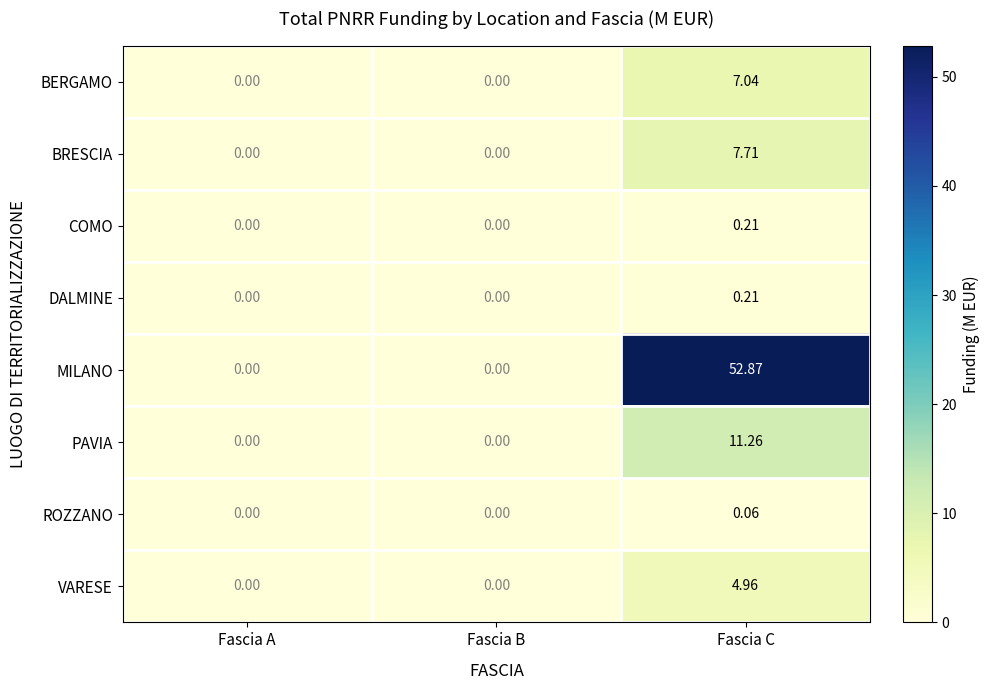

Which series has the largest total across all categories?

MILANO